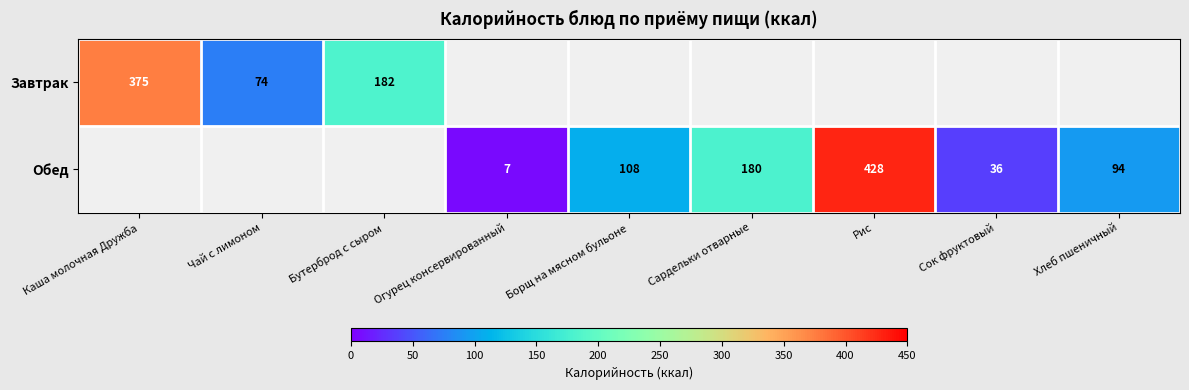

The value of Обед at Огурец консервированный is 12. True or false?

False